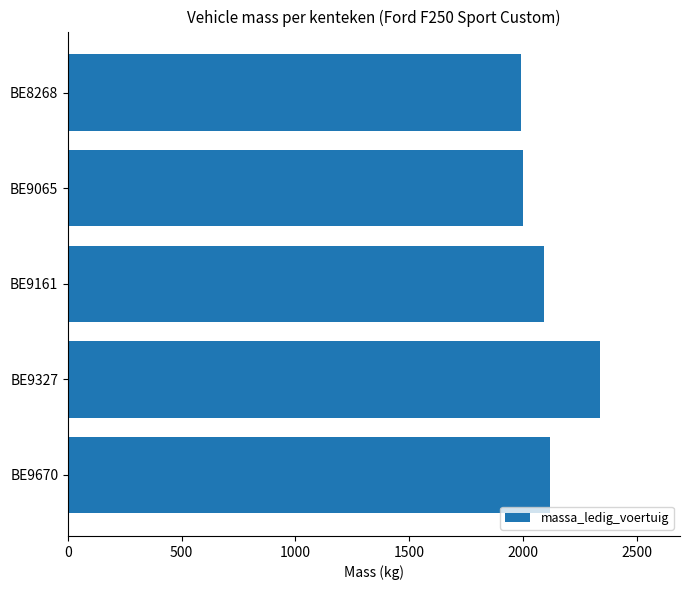

What is the change in value from BE8268 to BE9327?

+350